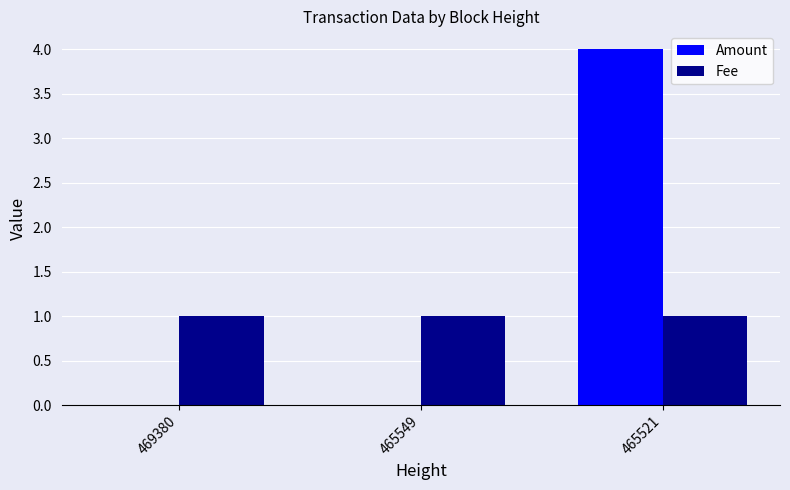

The value of Fee at 465521 is 1. True or false?

True